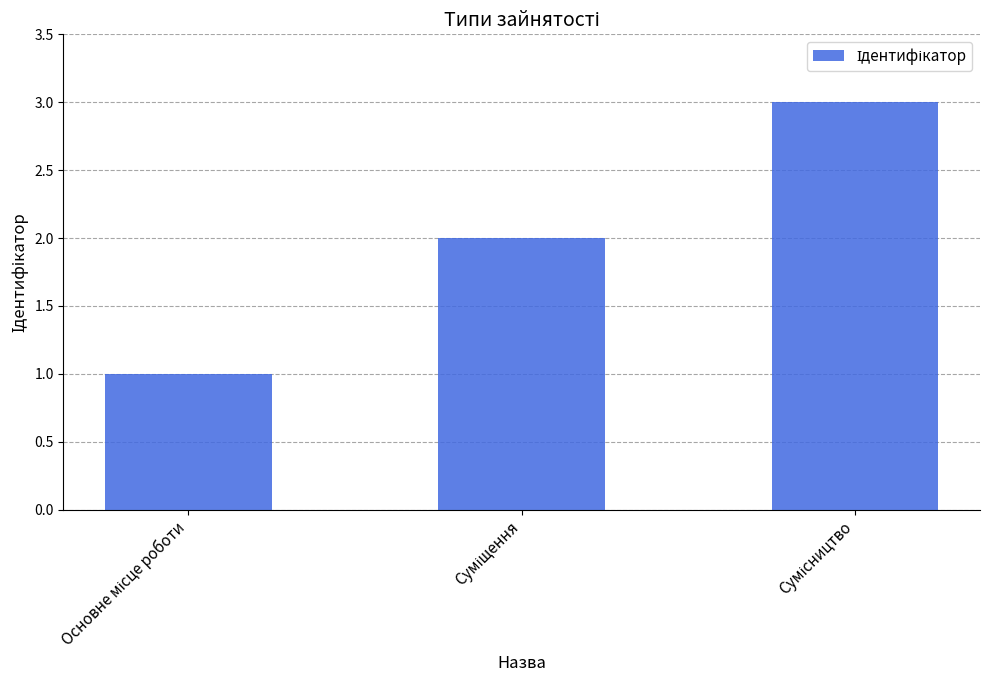

How many values are below 2?

1